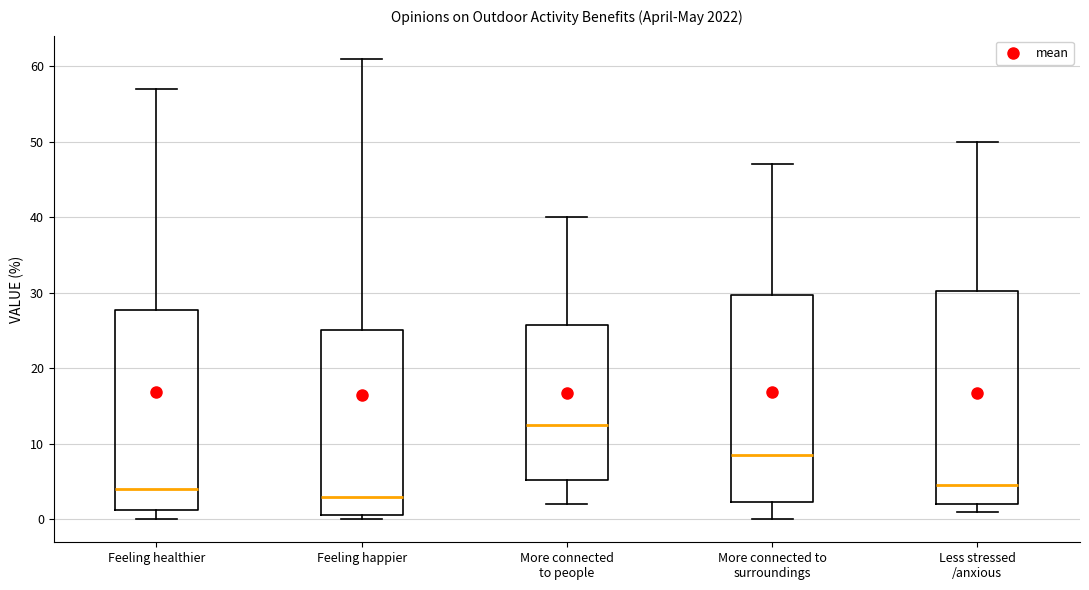

Which box's median line is the lowest?

Feeling happier